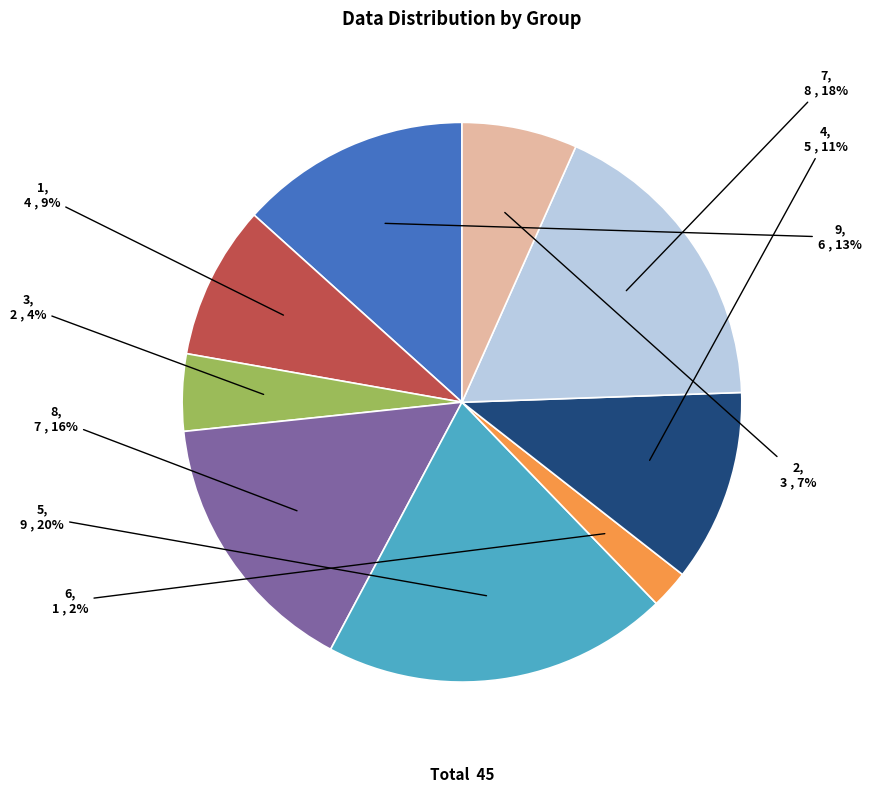

Count the number of slices in the pie.

9